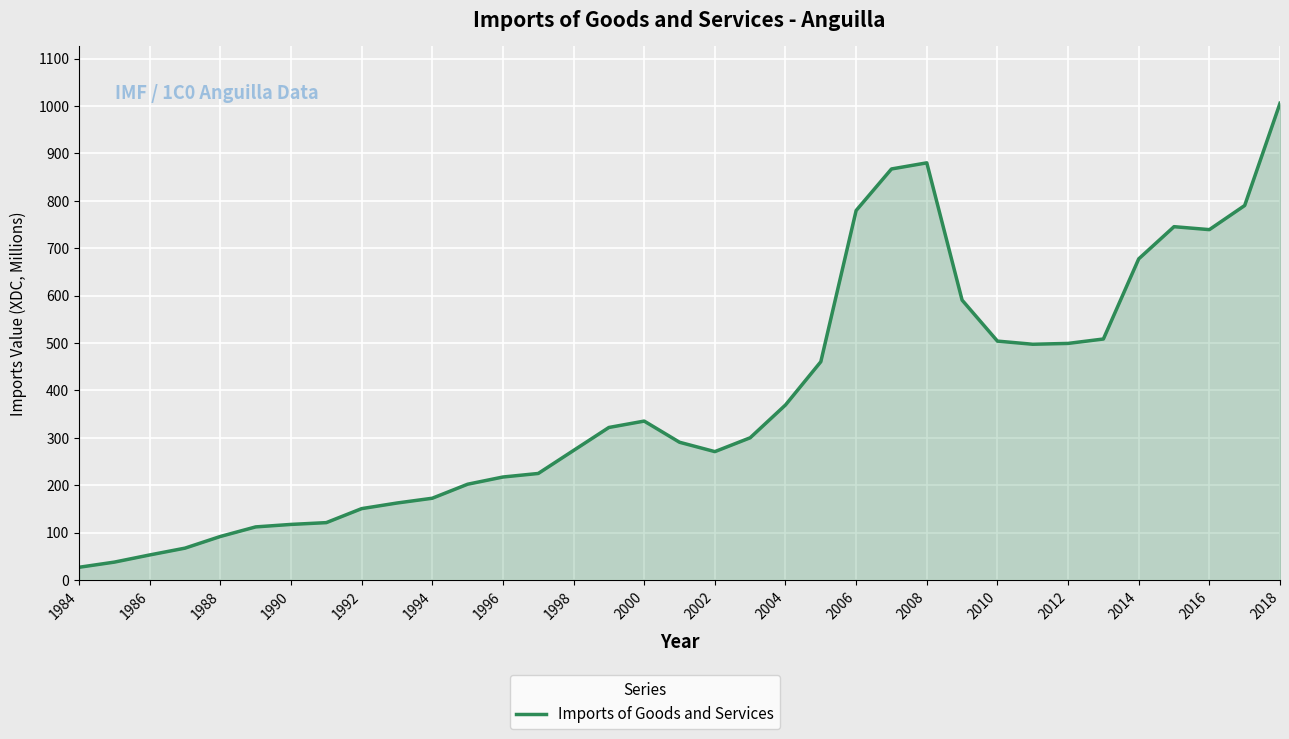

What is the minimum value shown in the chart?

26.8